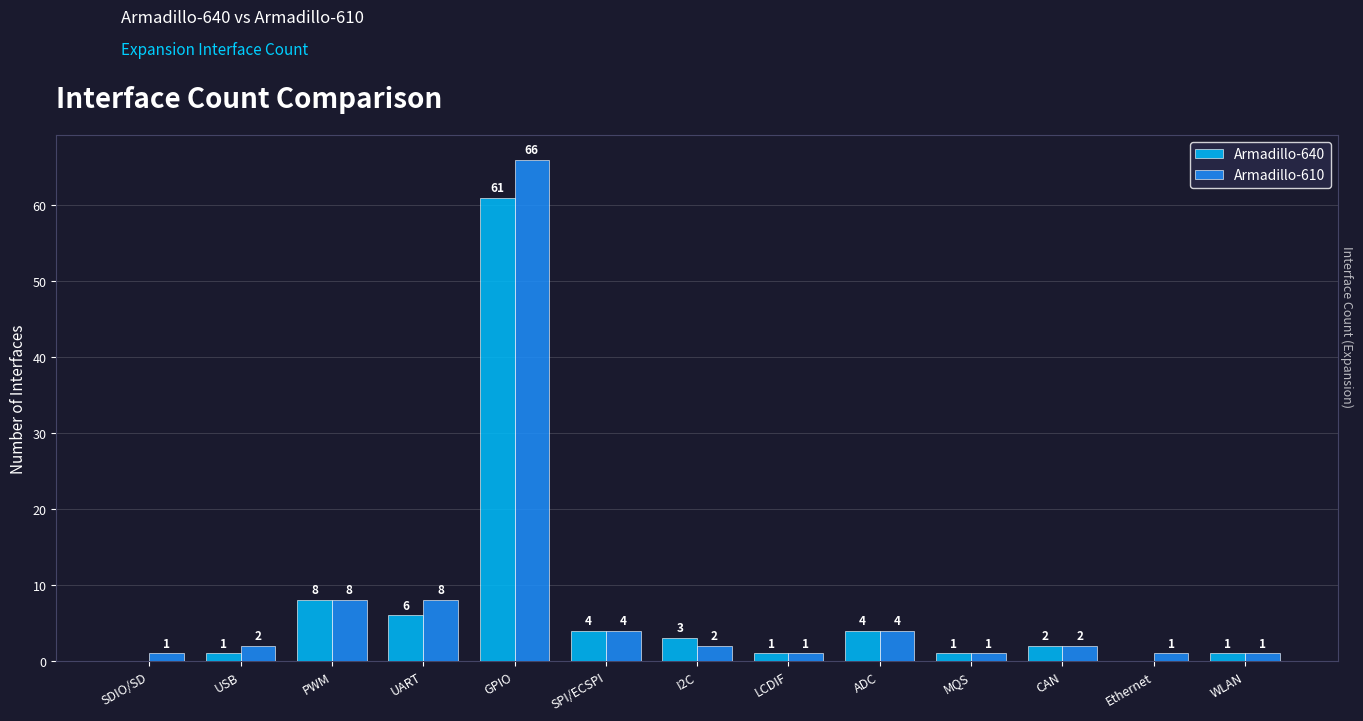

True or false: Armadillo-640 has a value of 0 at SDIO/SD.

True